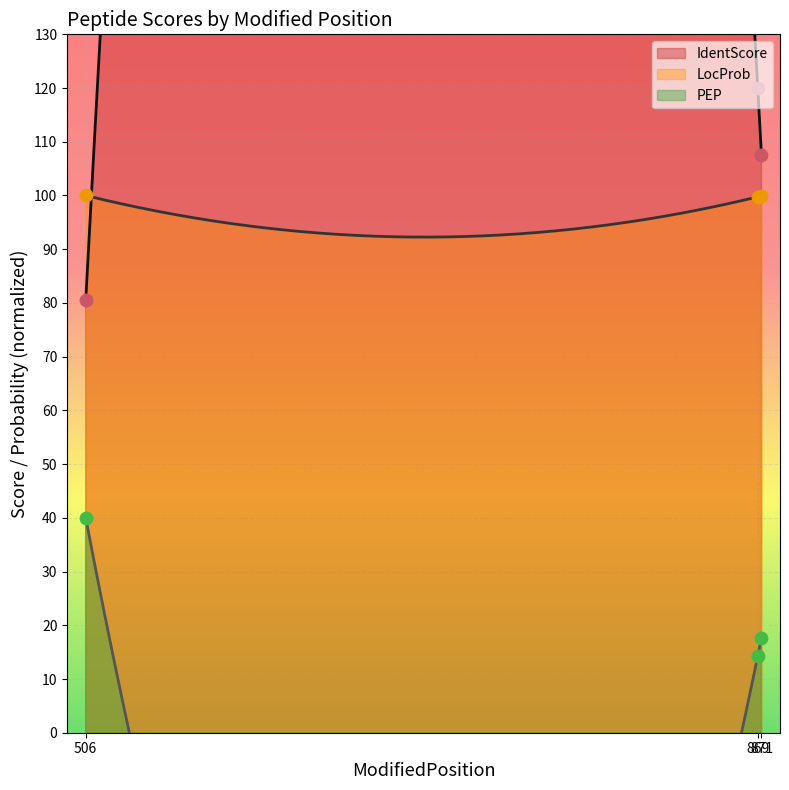

At which category is the sum across all series the highest?

869